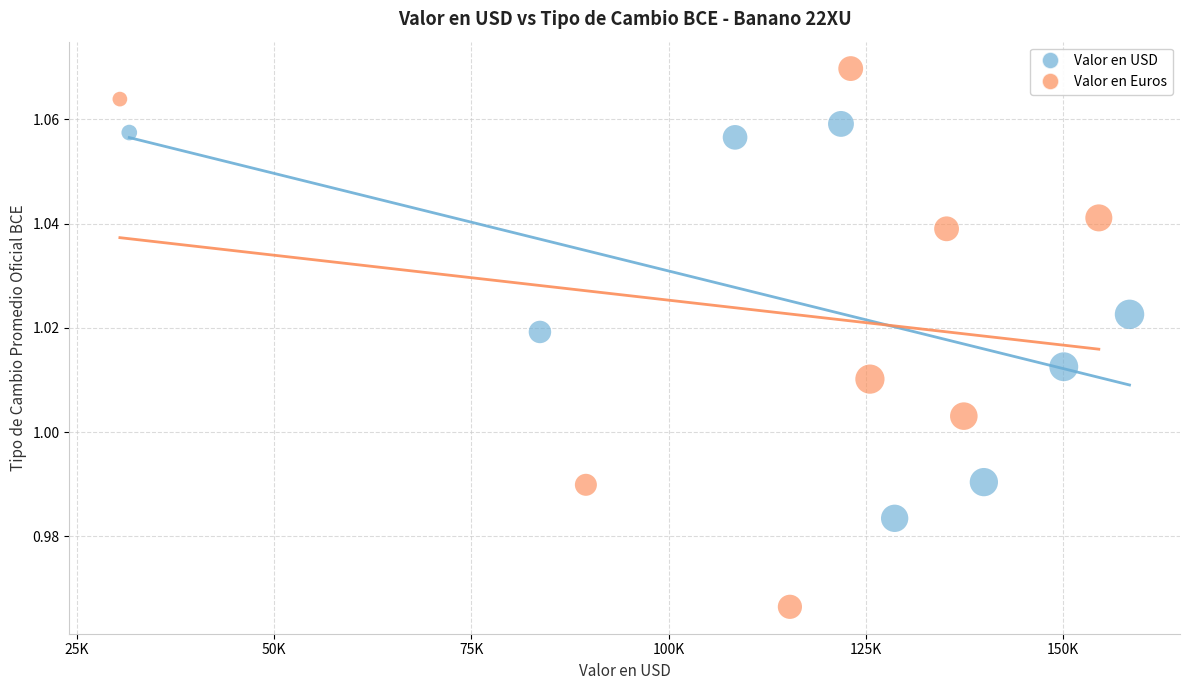

Which series reaches the minimum Y coordinate?

Valor en Euros